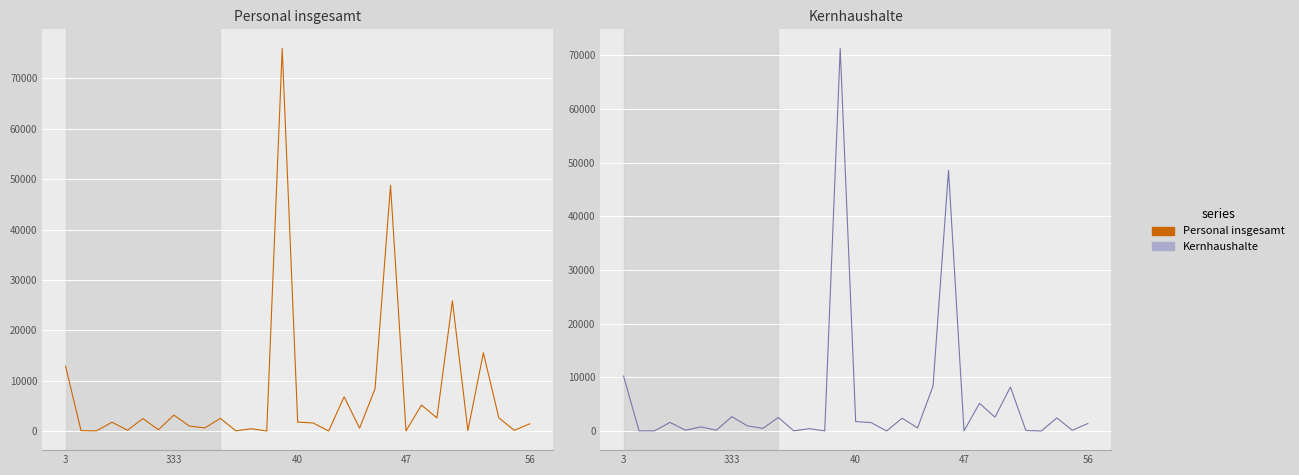

How many distinct data groups are displayed?

2